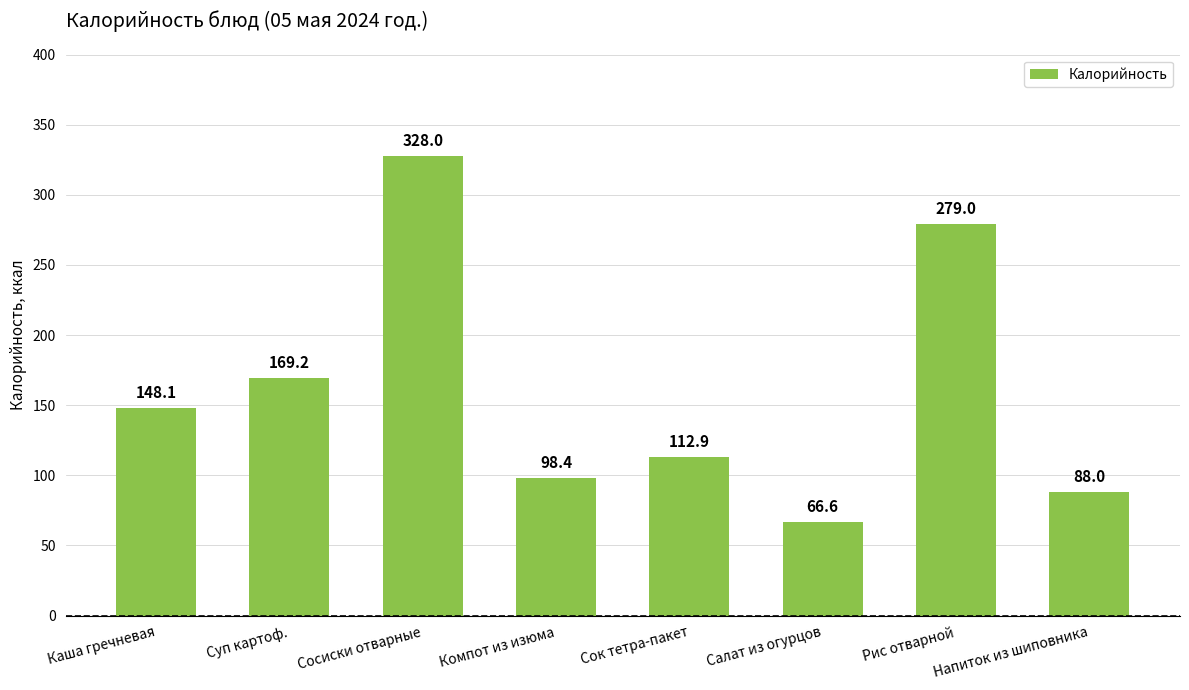

Is it true that the value at Каша гречневая is 148.1?

True